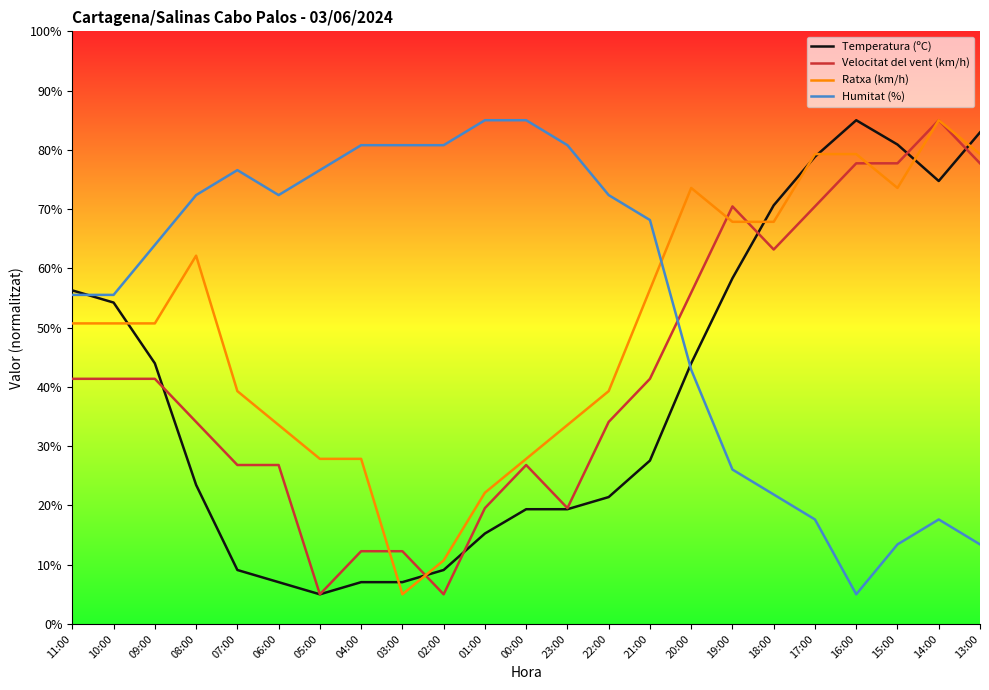

Between 07:00 and 04:00, which series saw the biggest shift?

Velocitat del vent (km/h)